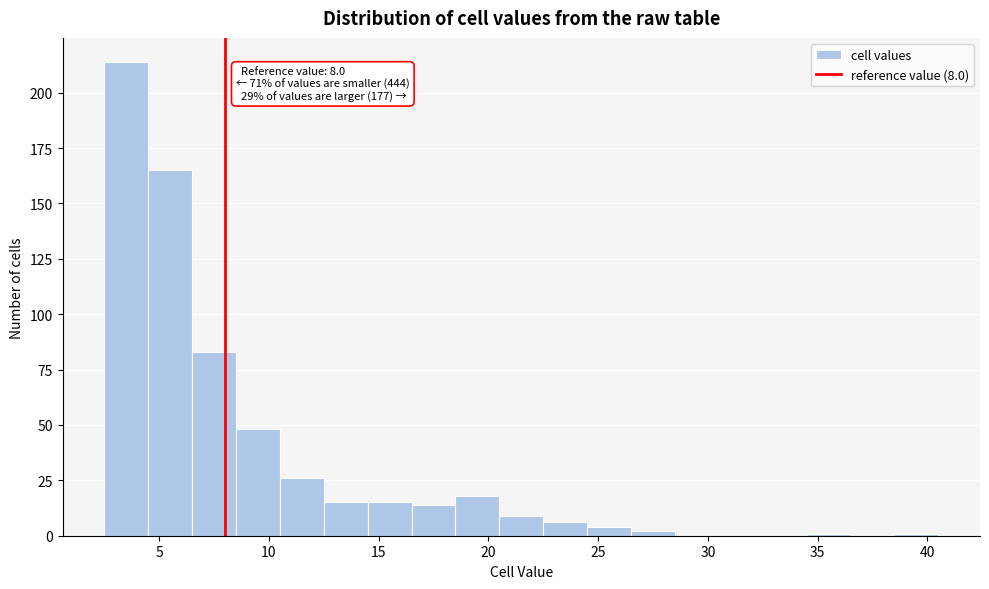

Which range on the x-axis has the tallest bar?

2.5 to 4.5